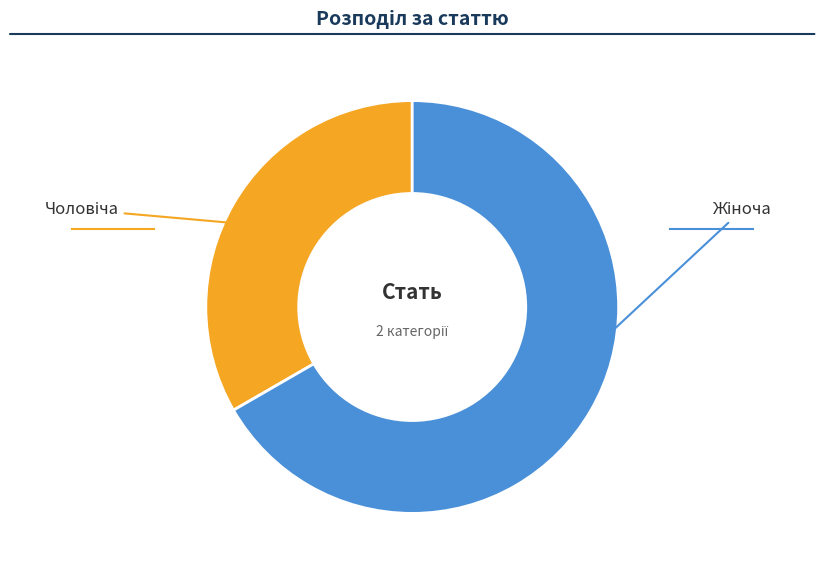

To the nearest percent, what is the average slice percentage?

50%